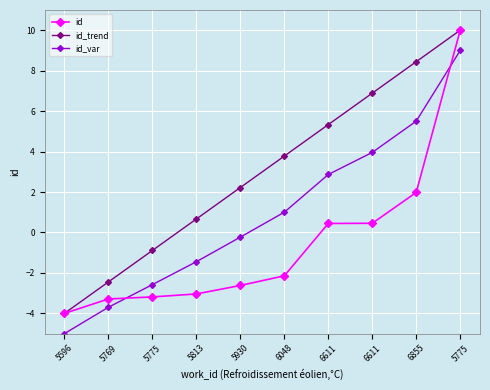

Which series has the widest spread of values?

id